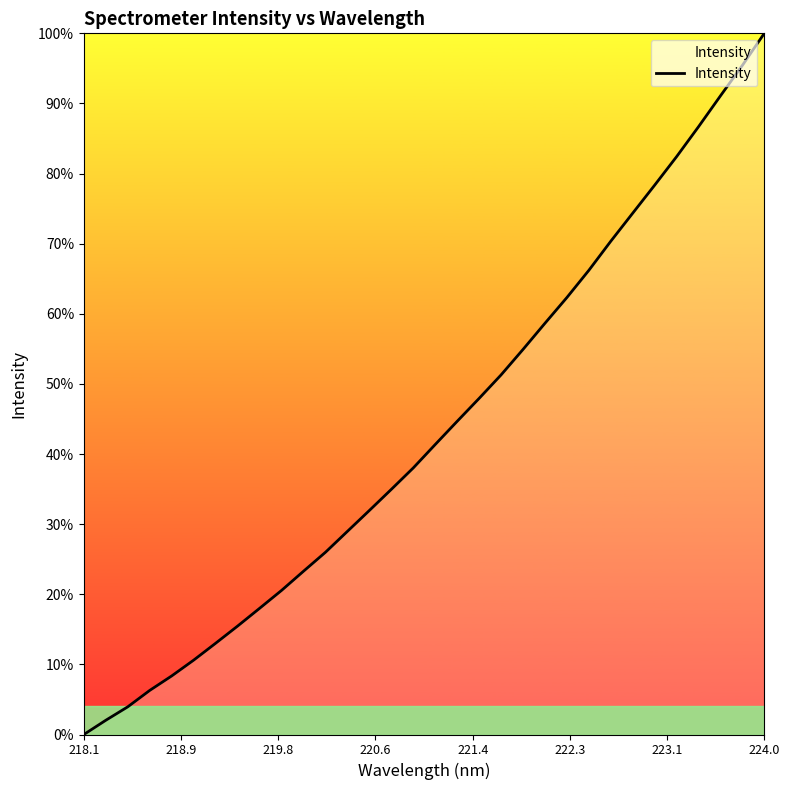

Does the chart have visible grid lines?

No